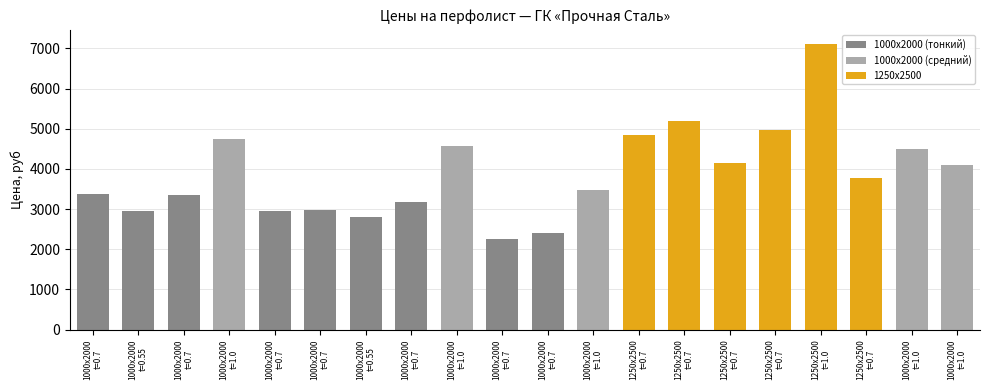

List the labels in order of value, smallest first.

1000x2000
t=0.7, 1000x2000
t=0.7, 1000x2000
t=0.55, 1000x2000
t=0.55, 1000x2000
t=0.7, 1000x2000
t=0.7, 1000x2000
t=0.7, 1000x2000
t=0.7, 1000x2000
t=0.7, 1000x2000
t=1.0, 1250x2500
t=0.7, 1000x2000
t=1.0, 1250x2500
t=0.7, 1000x2000
t=1.0, 1000x2000
t=1.0, 1000x2000
t=1.0, 1250x2500
t=0.7, 1250x2500
t=0.7, 1250x2500
t=0.7, 1250x2500
t=1.0